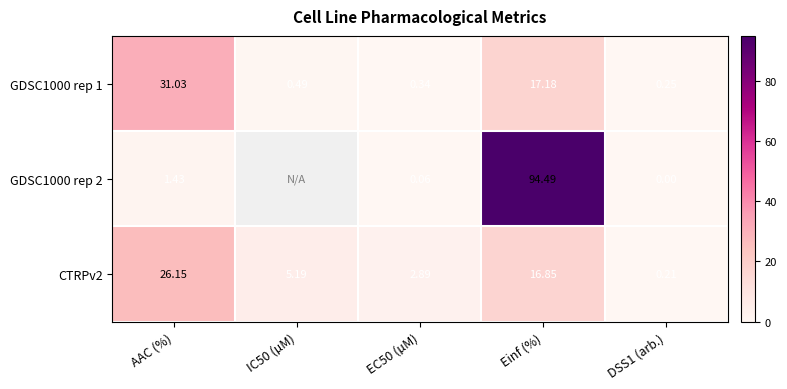

Rank the series at EC50 (µM) from highest to lowest value.

CTRPv2, GDSC1000 rep 1, GDSC1000 rep 2